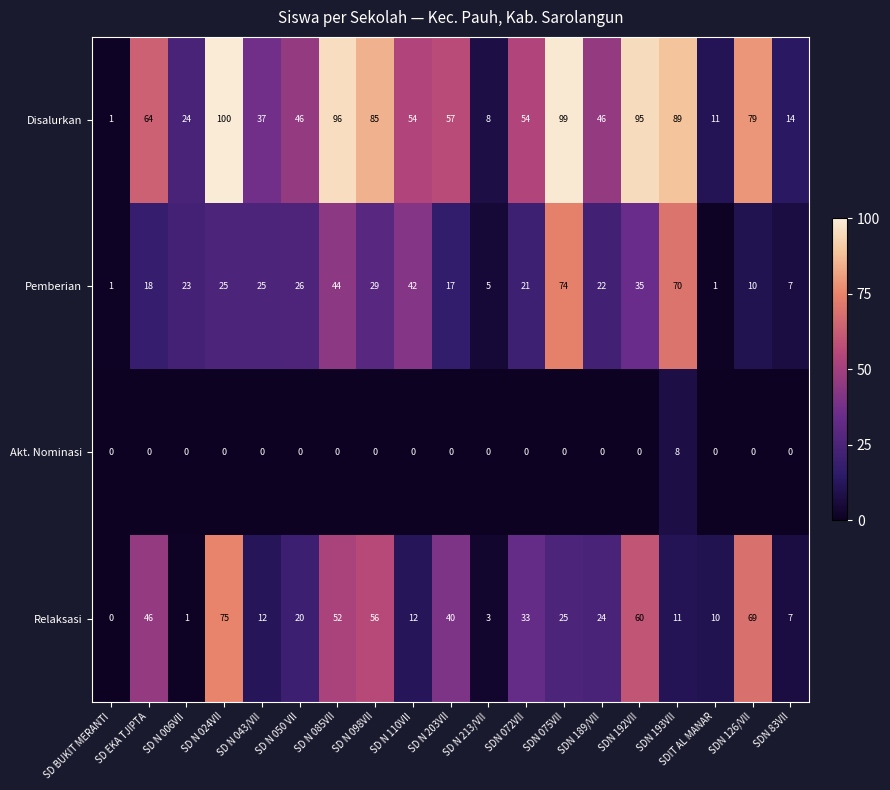

Read the Relaksasi value at SD N 203VII, to the nearest 10.

40